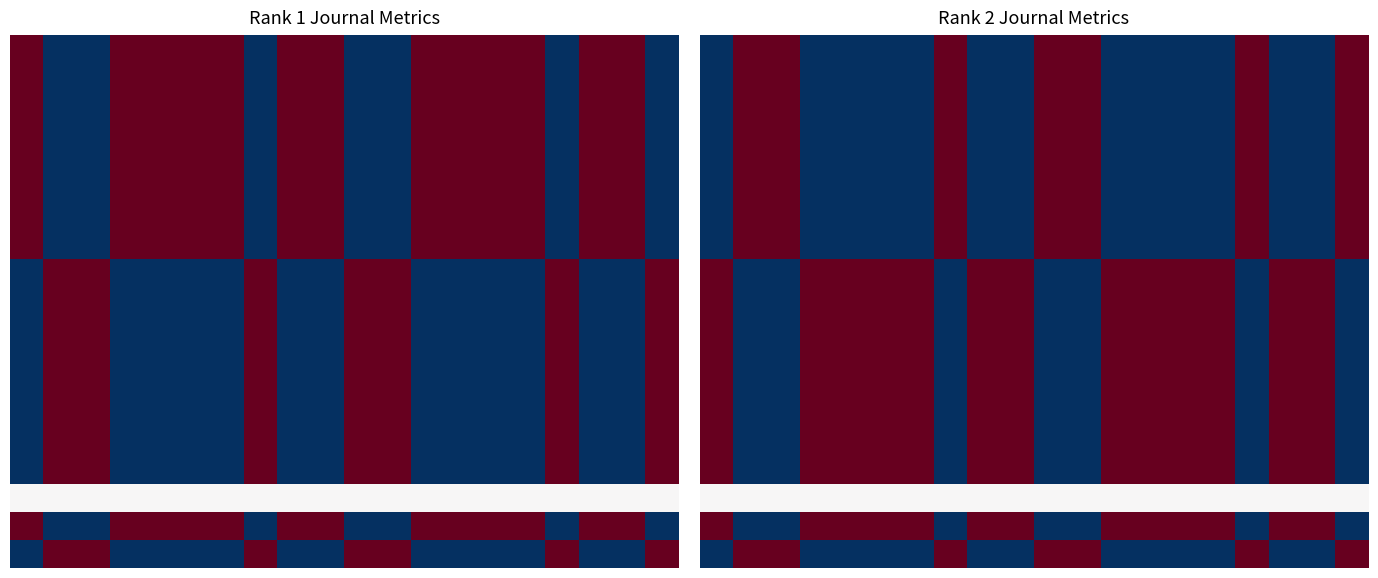

What is the total value across all series at 7?

9.5